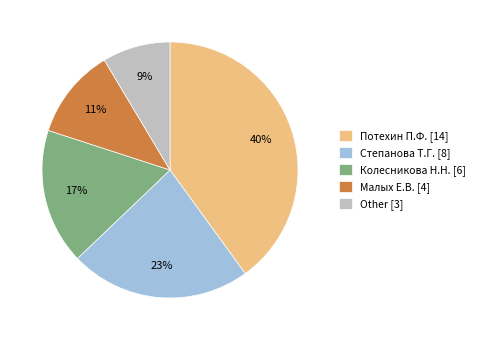

Does any single category account for the majority?

No